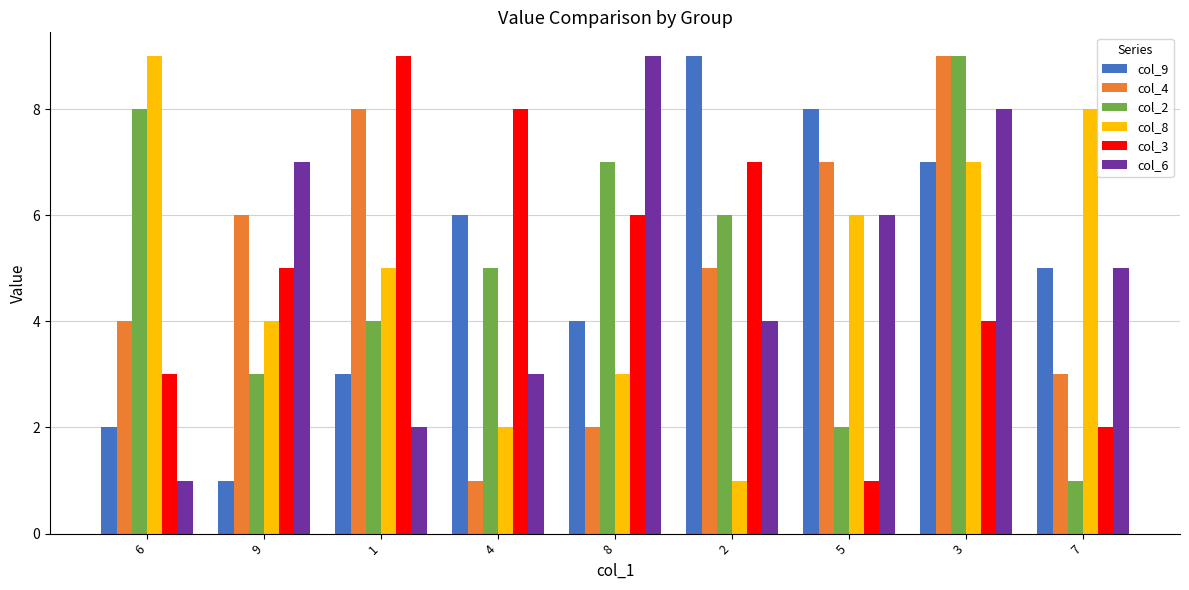

Does the chart contain stacked bars?

No